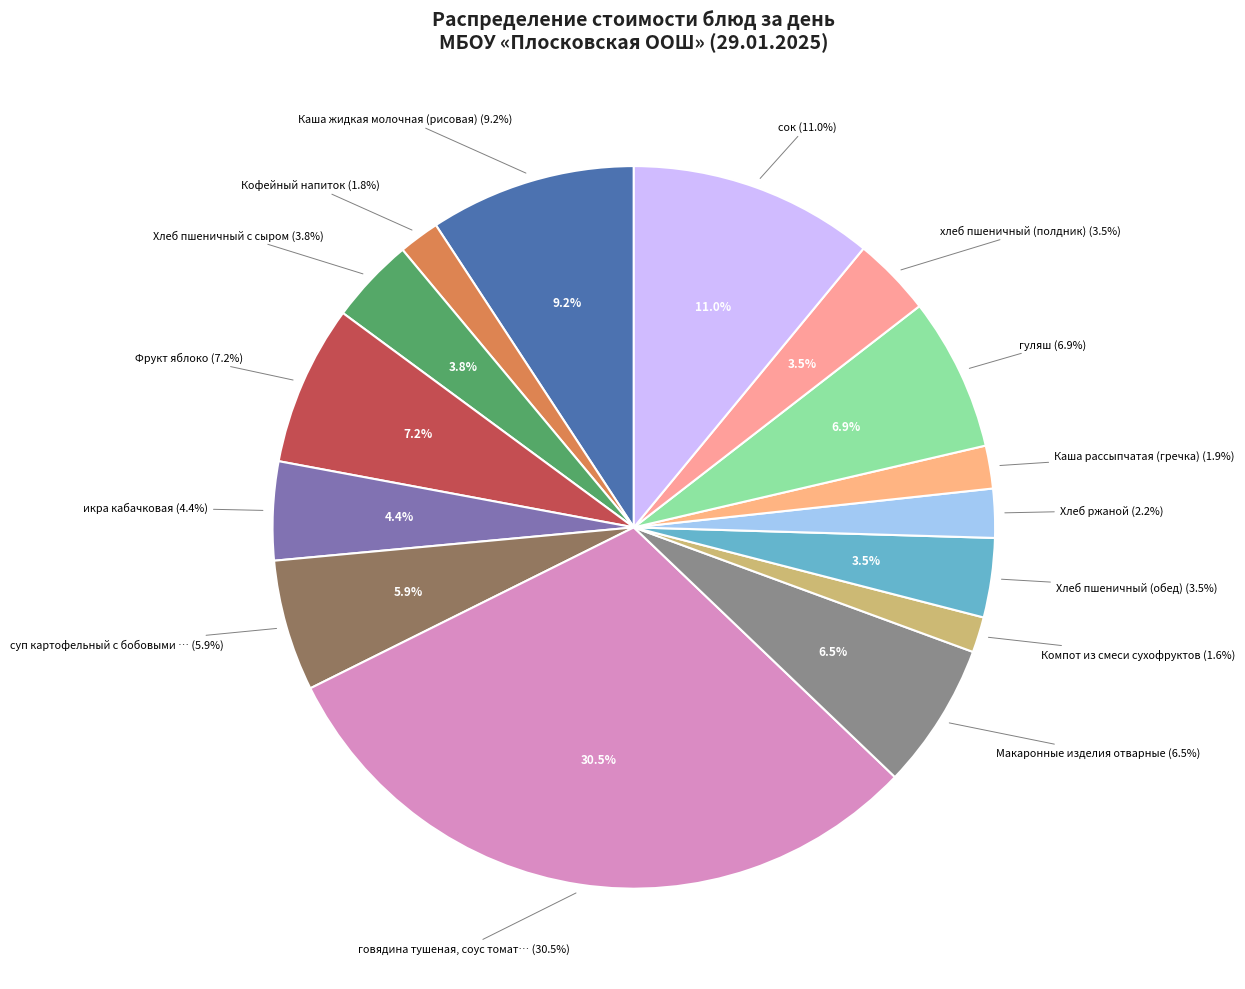

How many segments does this pie chart have?

15